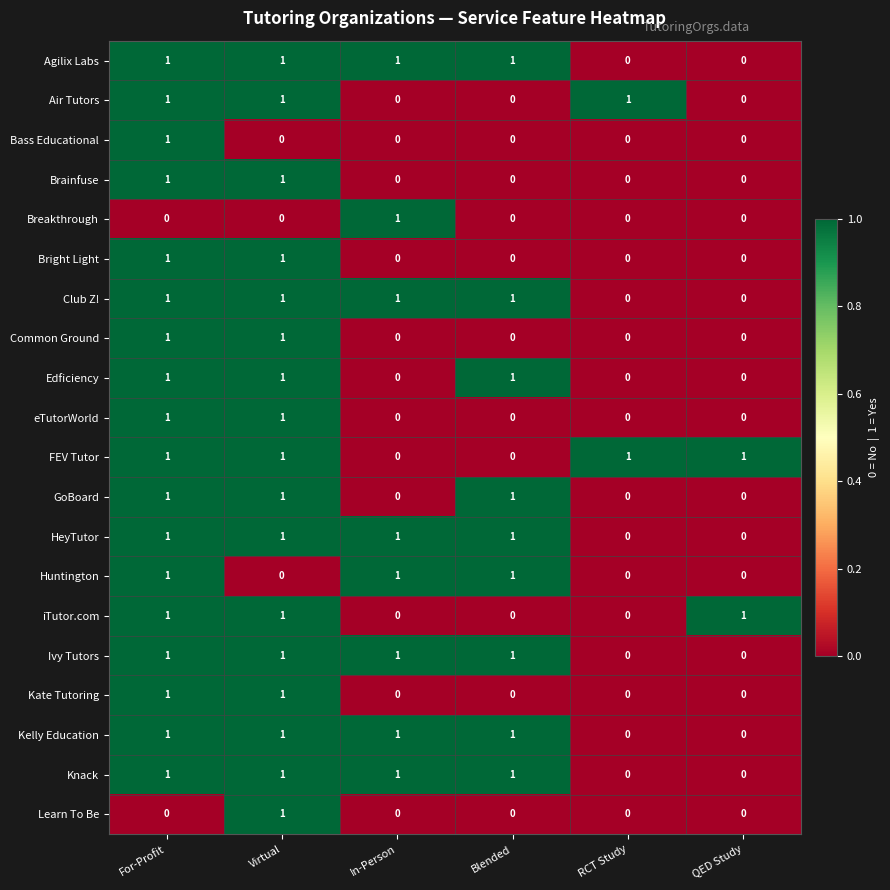

The Ivy Tutors series shows 1 at Virtual. True or false?

True